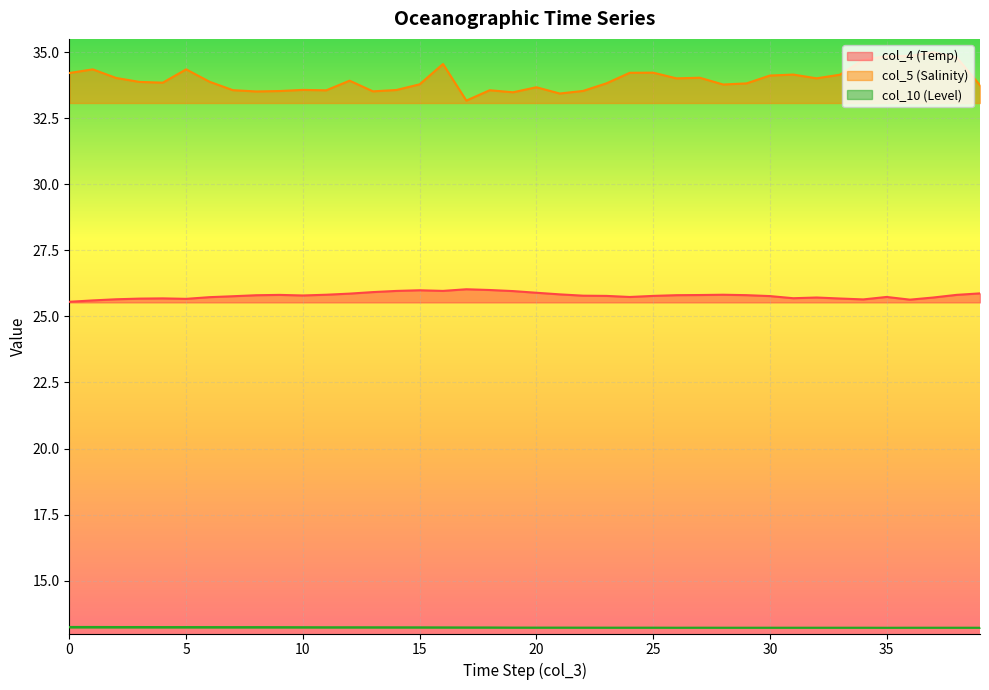

True or false: col_10 (Level) and col_4 (Temp) intersect in this chart.

False